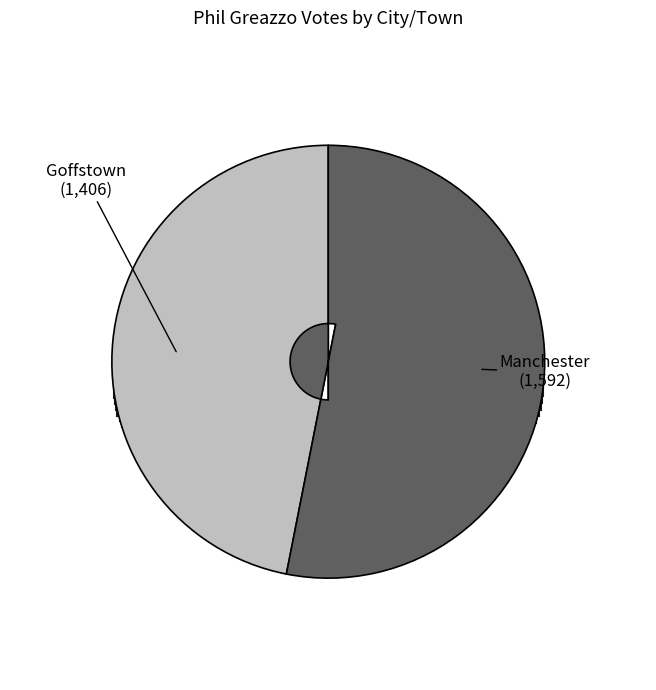

Approximately how many times larger is the value at Goffstown compared to Manchester?

0.9